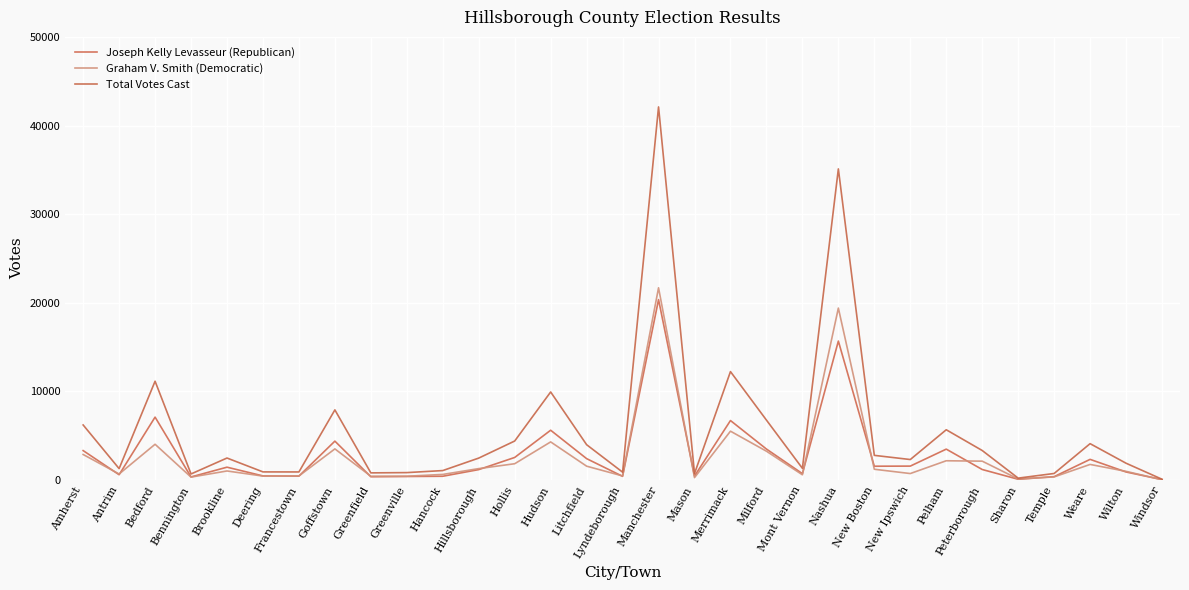

Which label corresponds to the smallest value in the chart?

Windsor